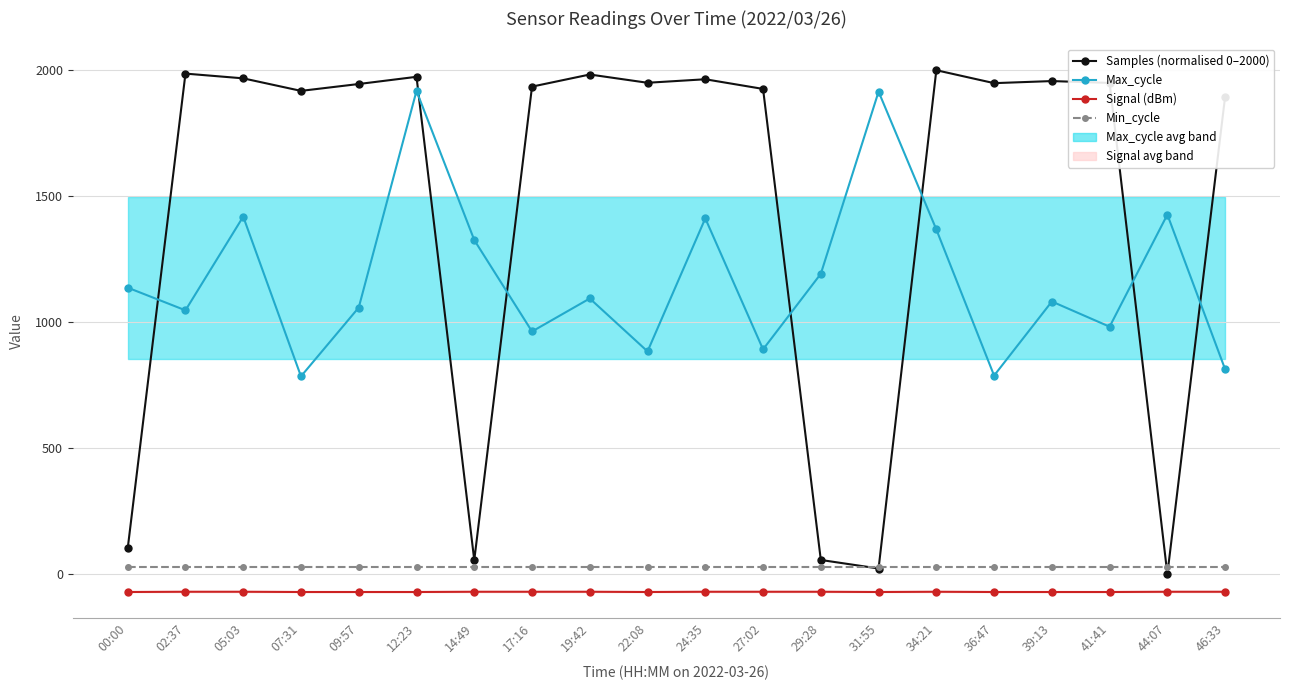

Rank the categories by Samples (normalised 0–2000) value from lowest to highest.

44:07, 31:55, 14:49, 29:28, 00:00, 46:33, 07:31, 27:02, 17:16, 09:57, 36:47, 41:41, 22:08, 39:13, 24:35, 05:03, 12:23, 19:42, 02:37, 34:21